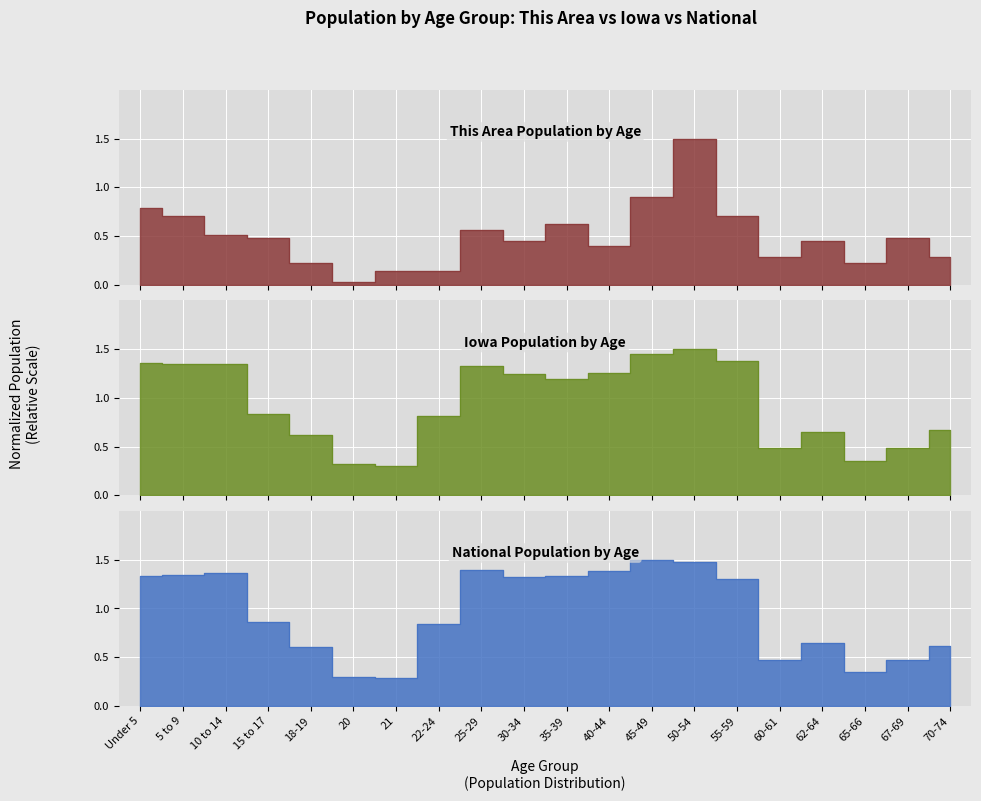

What is the maximum value for Iowa?

1.5